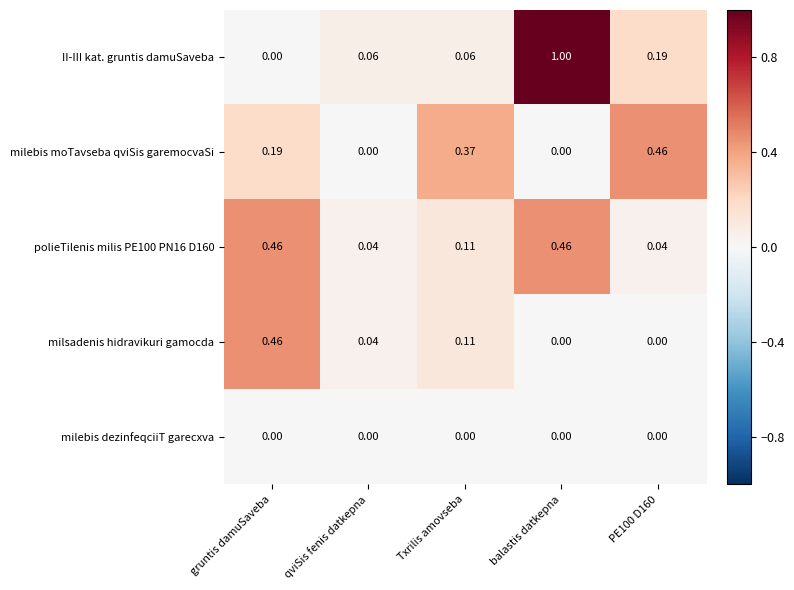

Which series has the widest spread of values?

II-III kat. gruntis damuSaveba